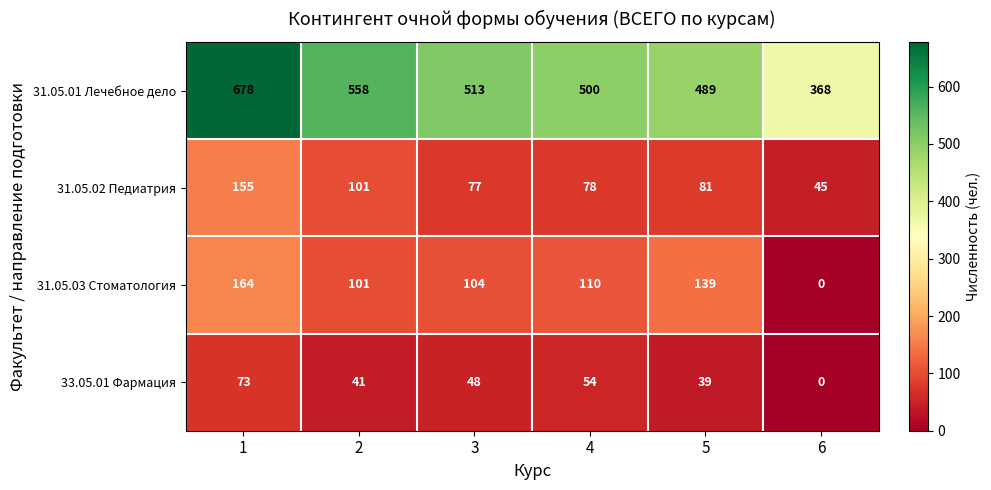

What is the approximate value of 31.05.02 Педиатрия at 4, to the nearest 50?

100